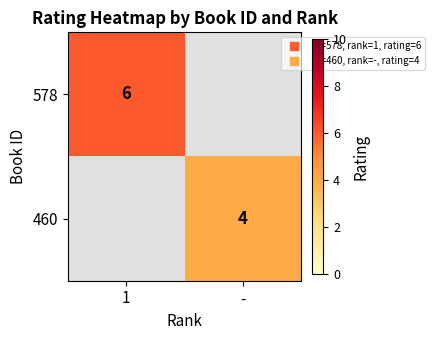

How many data points does each series have?

2